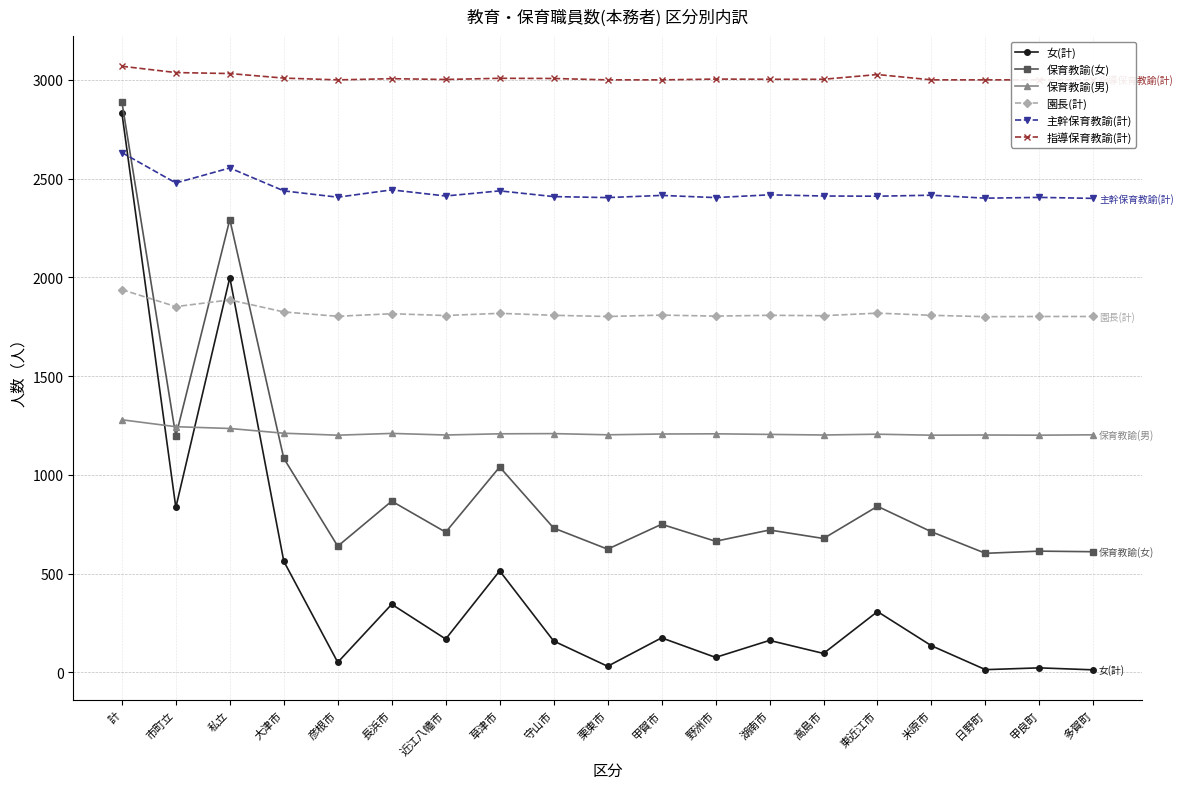

Between which two adjacent categories do 女(計) and 主幹保育教諭(計) first intersect?

計 and 市町立